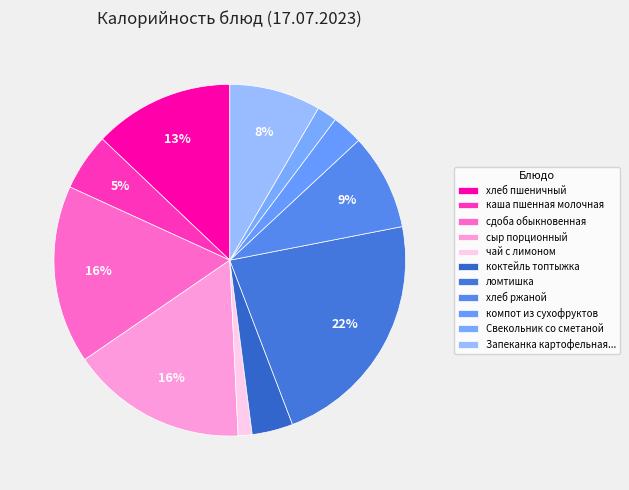

Between коктейль топтыжка and Свекольник со сметаной, which is larger?

коктейль топтыжка